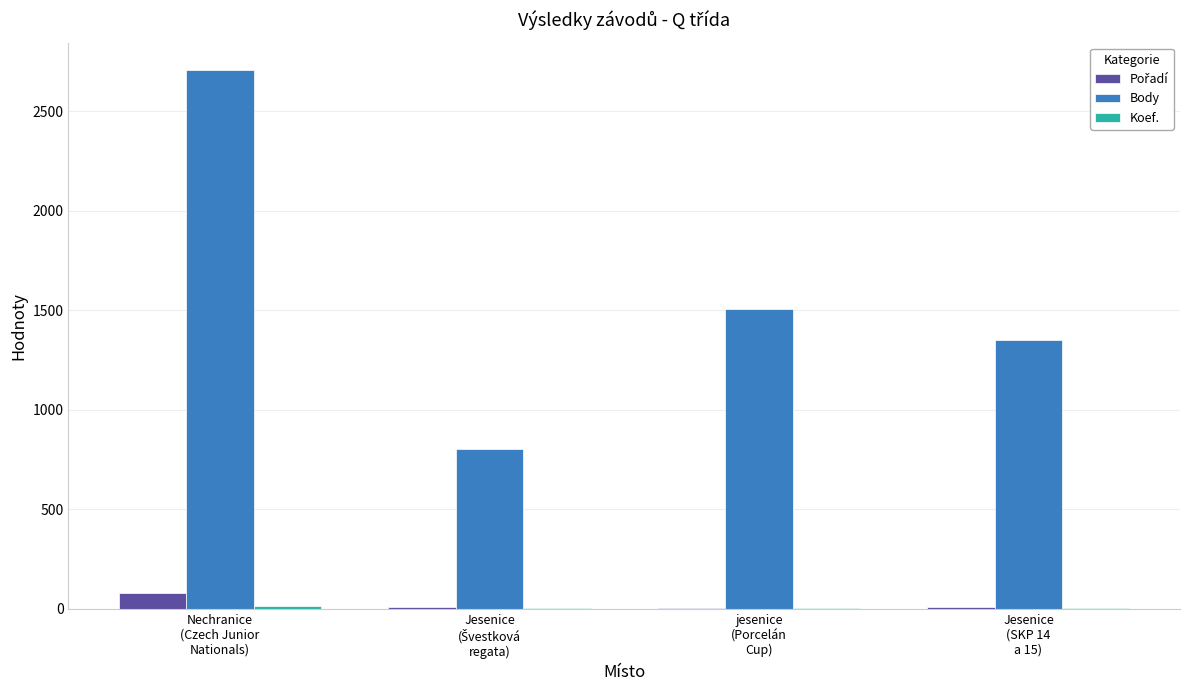

What is the maximum value shown in the chart?

2711